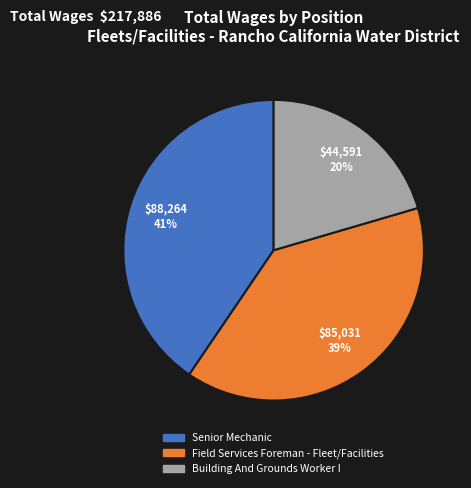

What is the ratio of the value at Field Services Foreman - Fleet/Facilities to the value at Senior Mechanic?

1.0